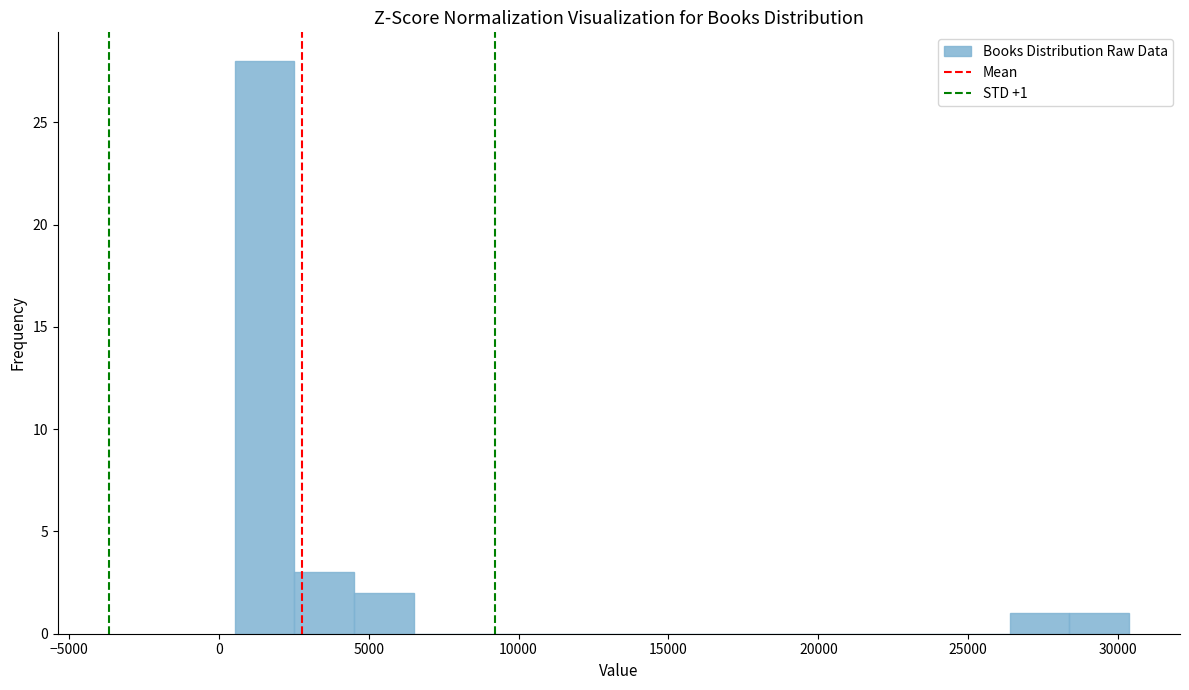

Read against the x-axis, roughly where is the centre of the tallest bar?

1500